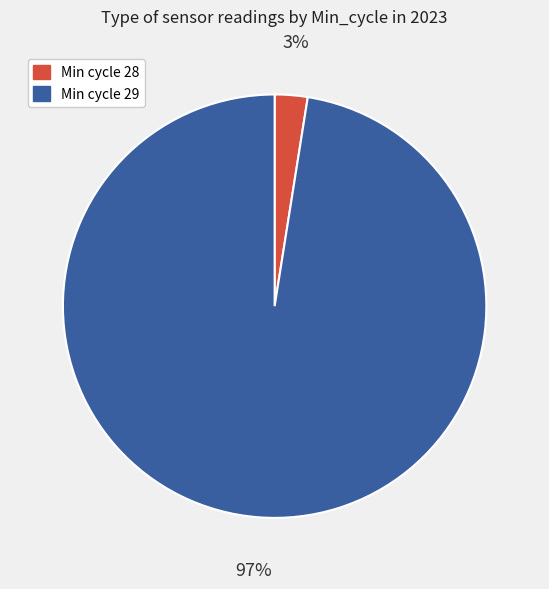

Combined, do Min cycle 28 and Min cycle 29 account for over 50%?

Yes